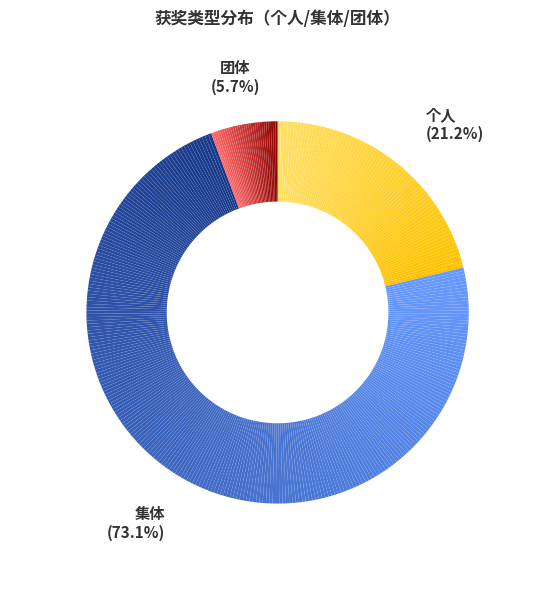

What is the total percentage of 集体 and 团体?

78.8%